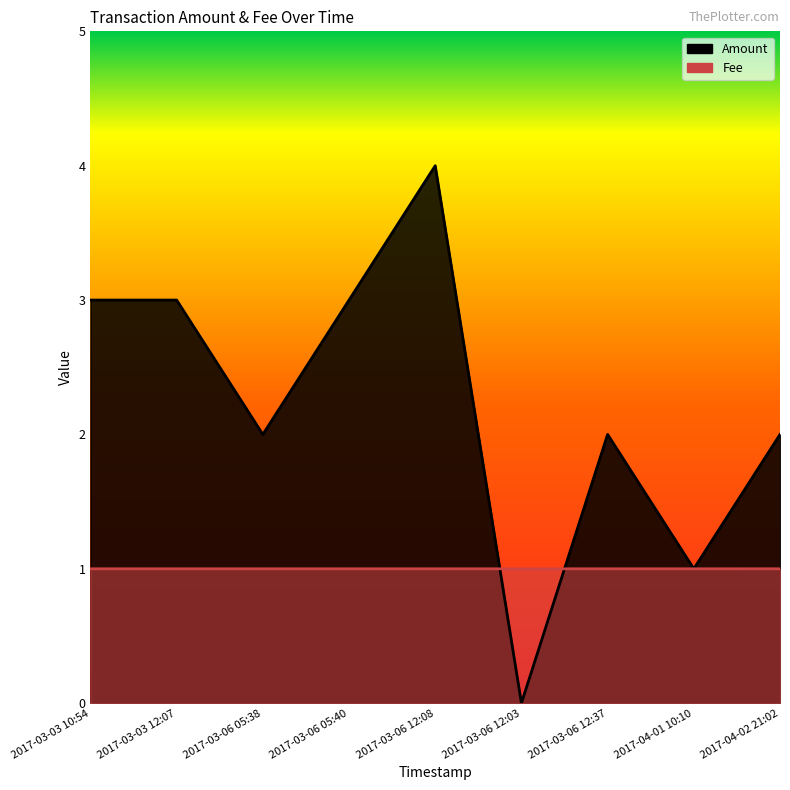

How many lines are shown in the chart?

2